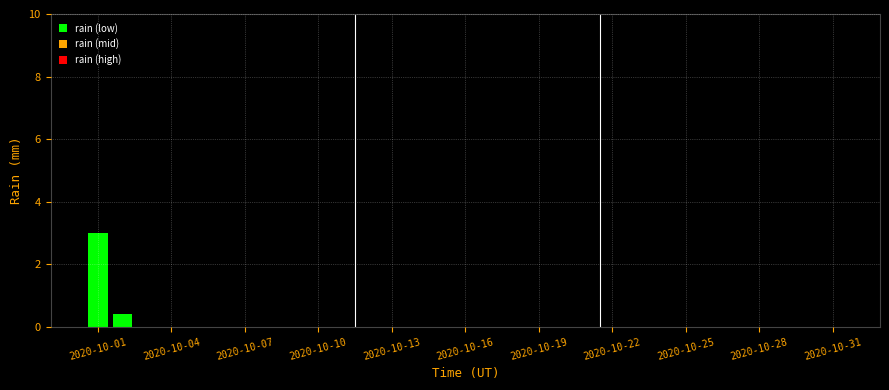

What is the greatest value displayed?

3.0